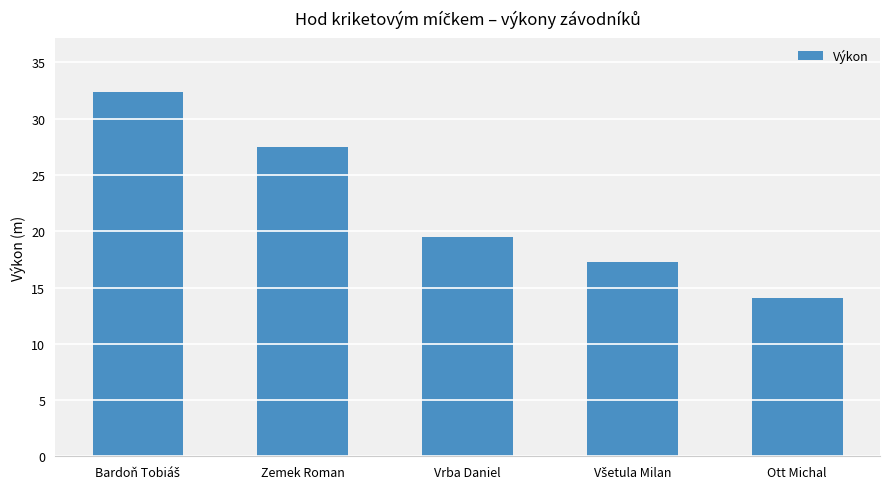

What is the change in value from Zemek Roman to Vrba Daniel?

-8.1